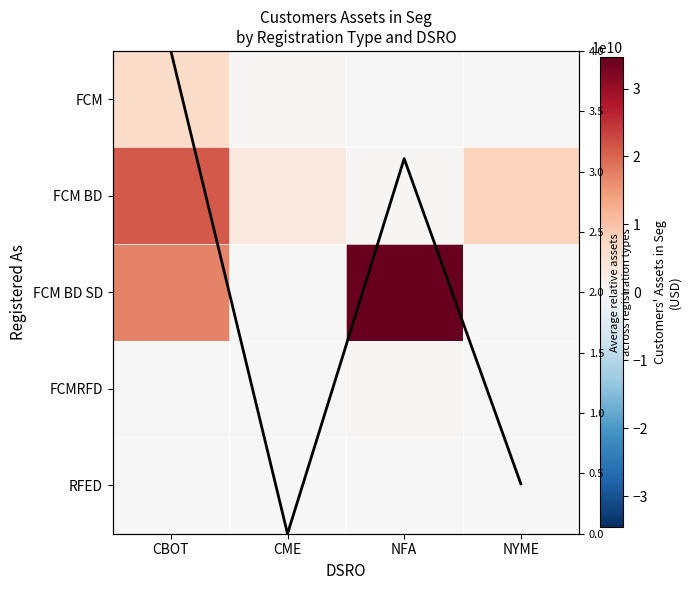

At which label does FCM reach its peak?

CBOT